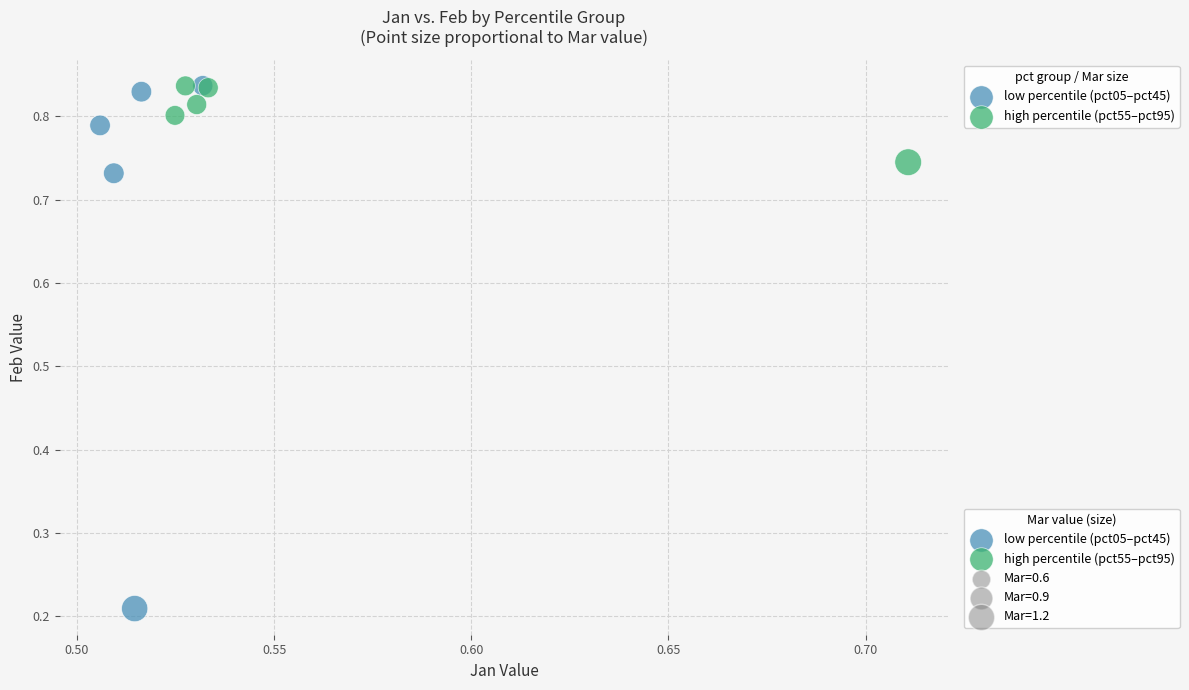

Which series reaches the minimum Y coordinate?

low percentile (pct05–pct45)